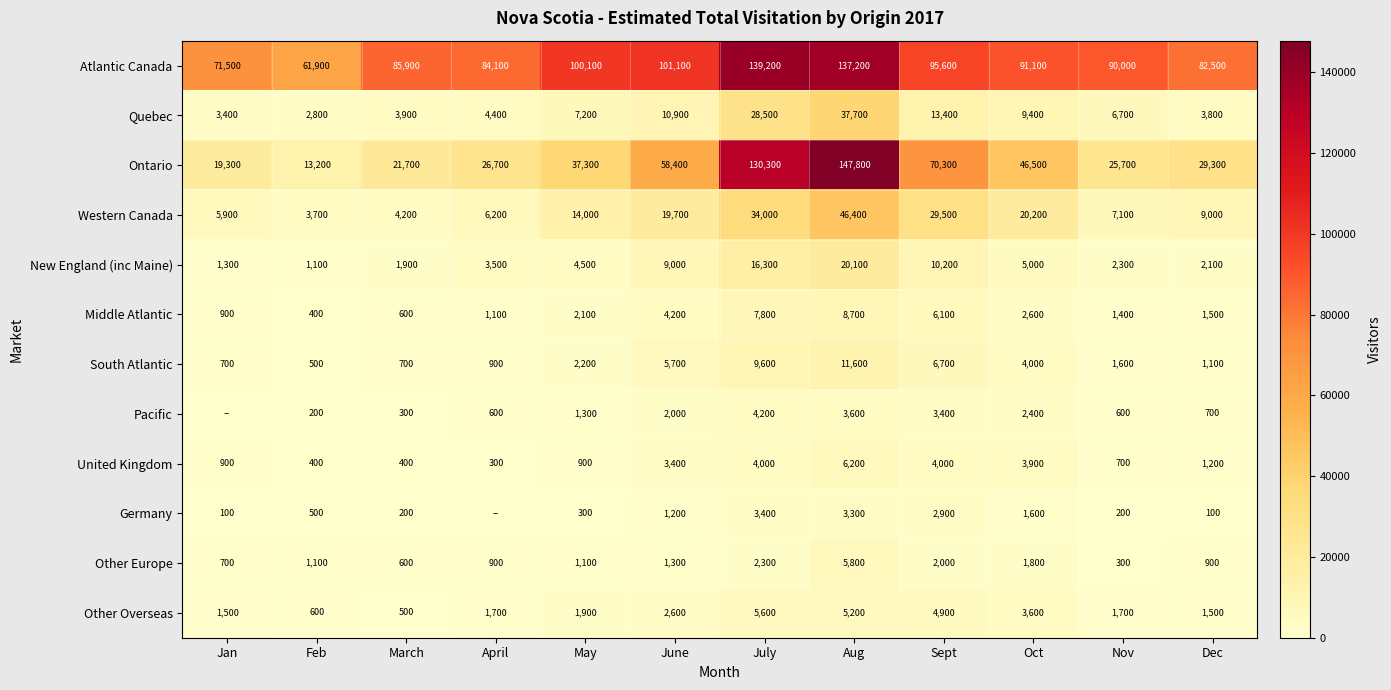

True or false: Quebec has a value of 5482 at Jan.

False